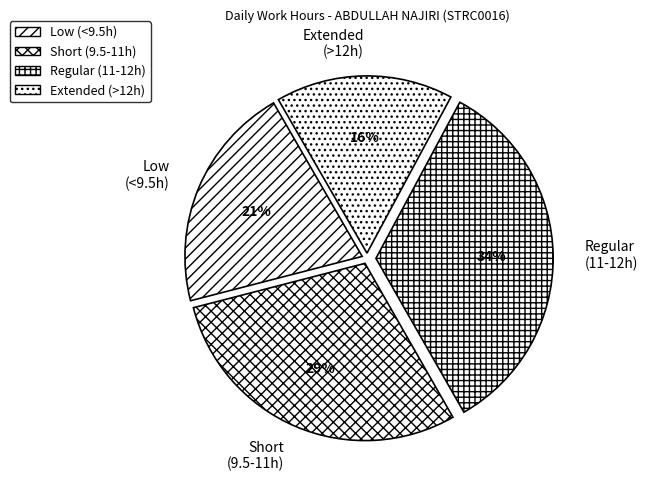

Does any single category account for the majority?

No